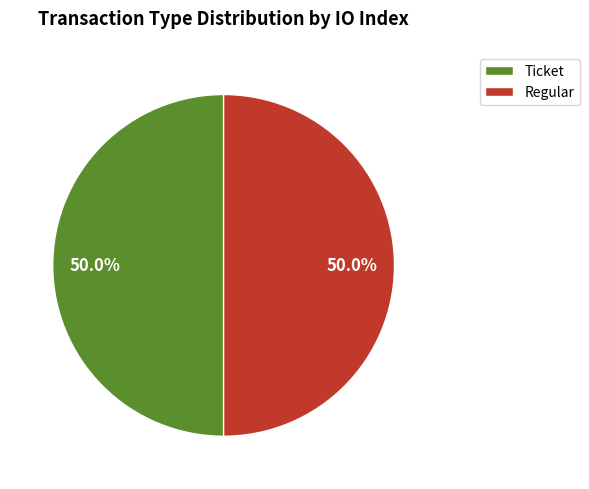

How many slices are in this pie chart?

2